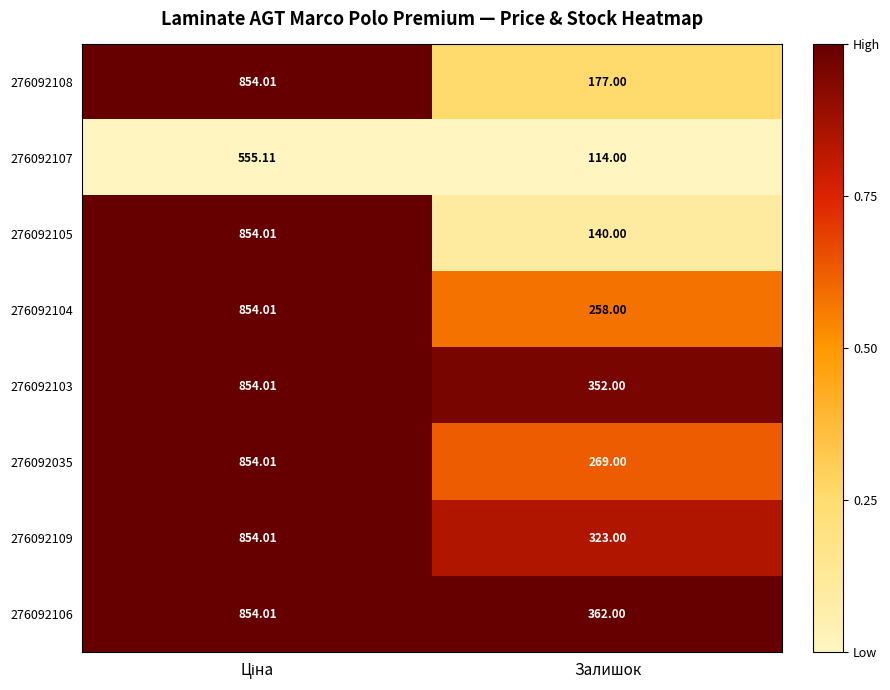

Is the value of 276092107 at Залишок greater than the value of 276092035 at Залишок?

No